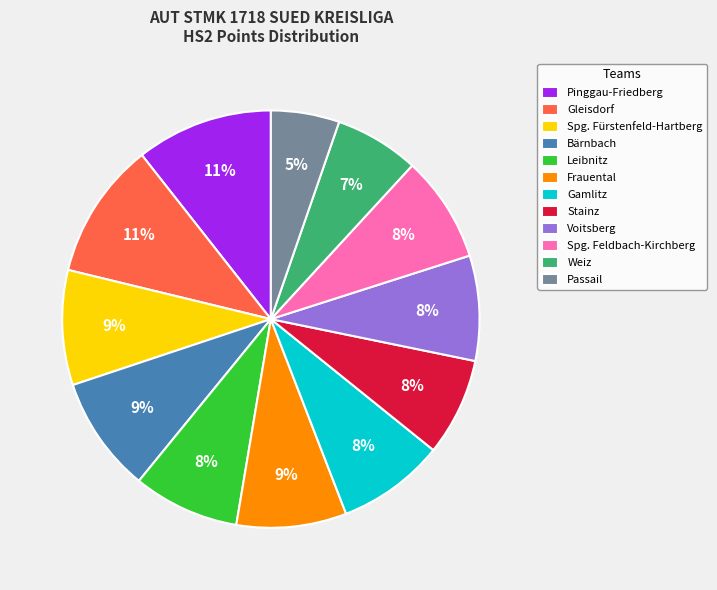

The Bärnbach slice represents 1% of the pie. True or false?

False